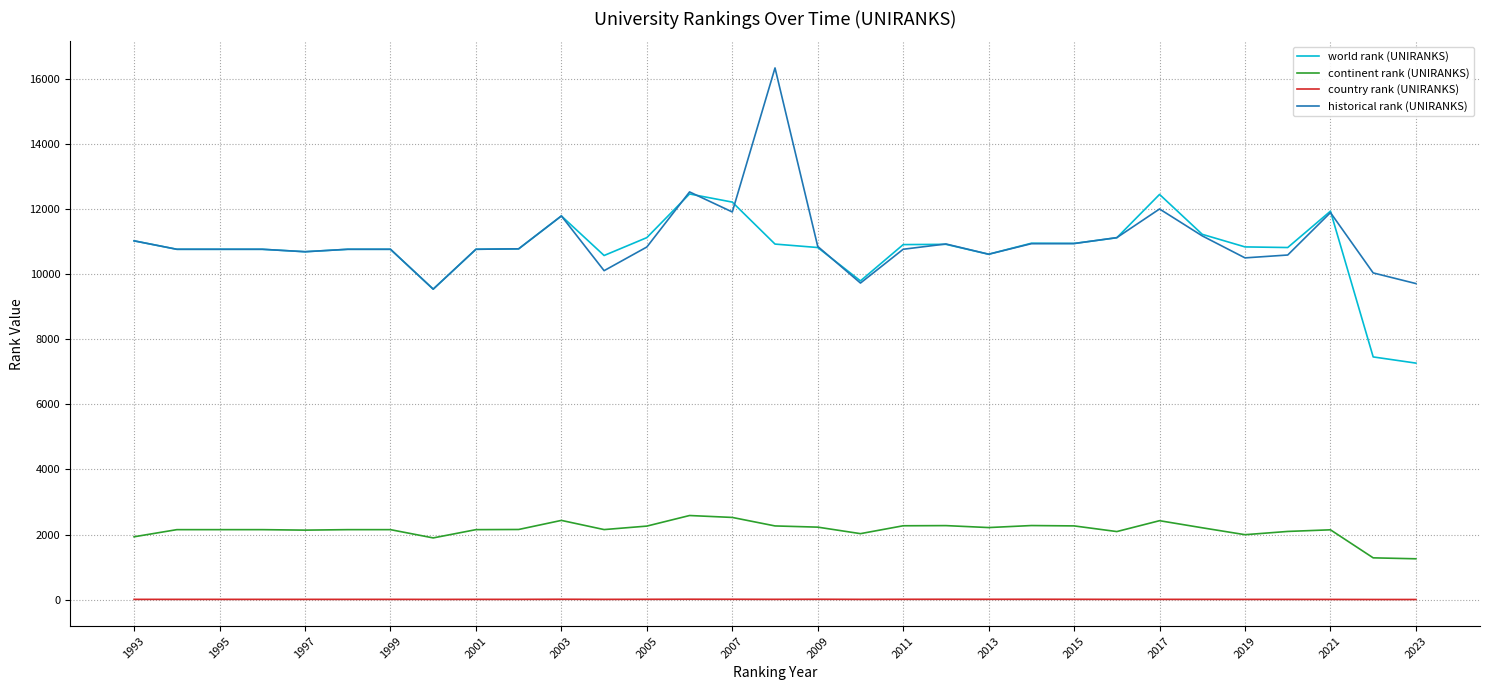

What is the maximum value shown in the chart?

16331